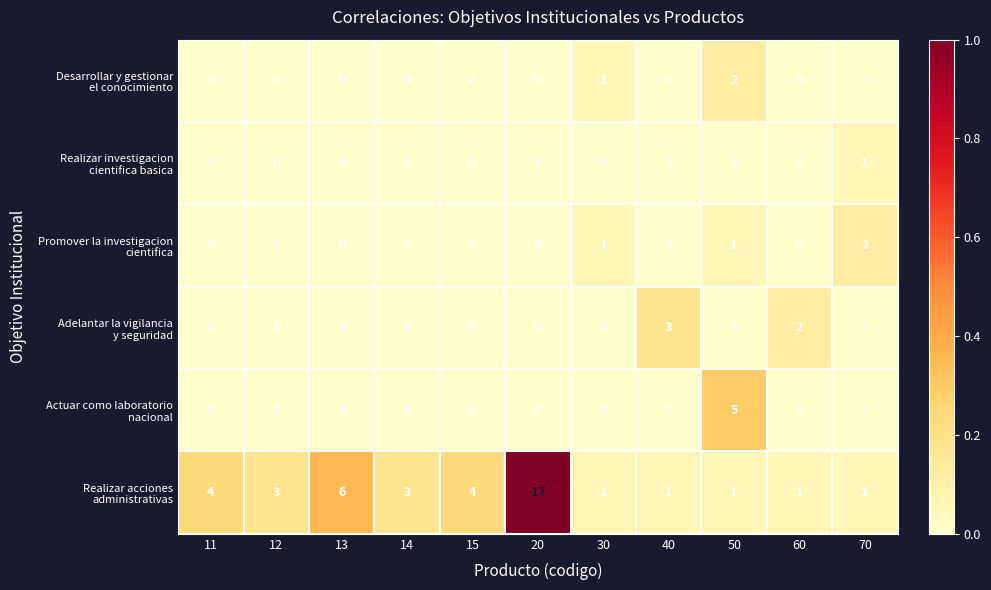

What is the total value across all series at 70?

4